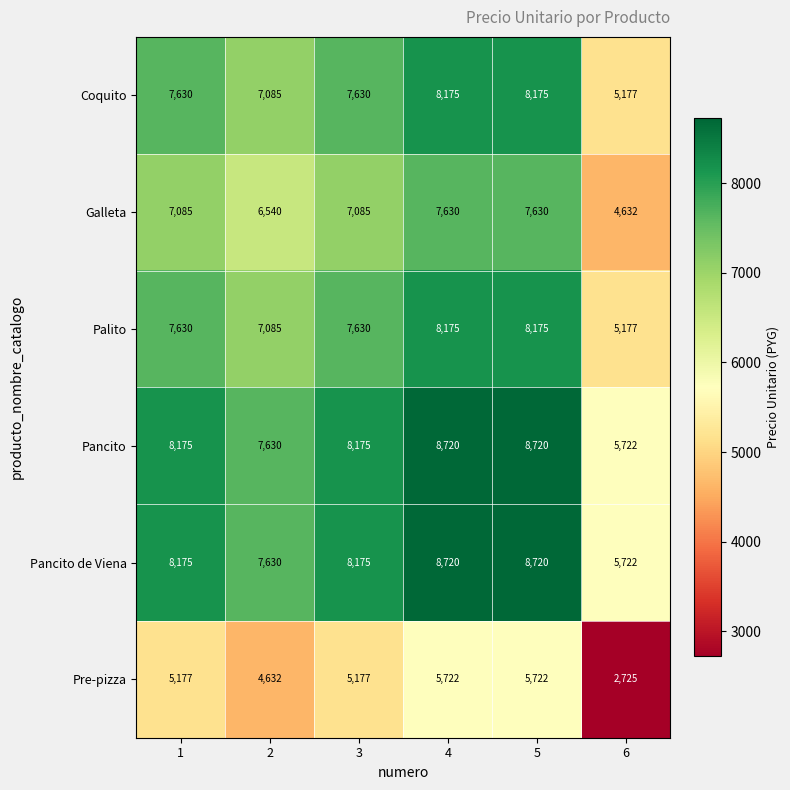

What is the difference between the Pancito values at 2 and 3?

545